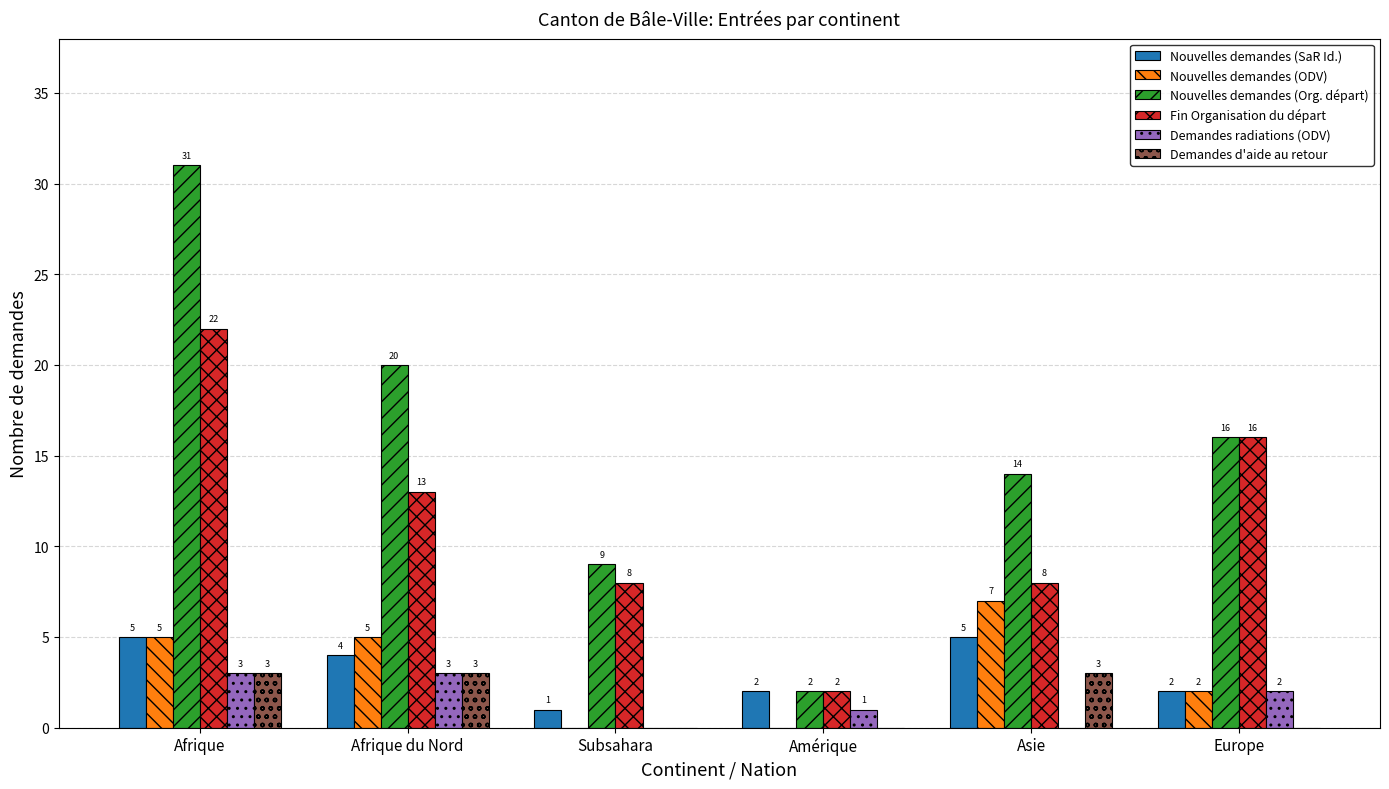

Reading right to left, transcribe all the data shown in this chart.

Nouvelles demandes (SaR Id.): 2	5	2	1	4	5
Nouvelles demandes (ODV): 2	7	0	0	5	5
Nouvelles demandes (Org. départ): 16	14	2	9	20	31
Fin Organisation du départ: 16	8	2	8	13	22
Demandes radiations (ODV): 2	0	1	0	3	3
Demandes d'aide au retour: 0	3	0	0	3	3